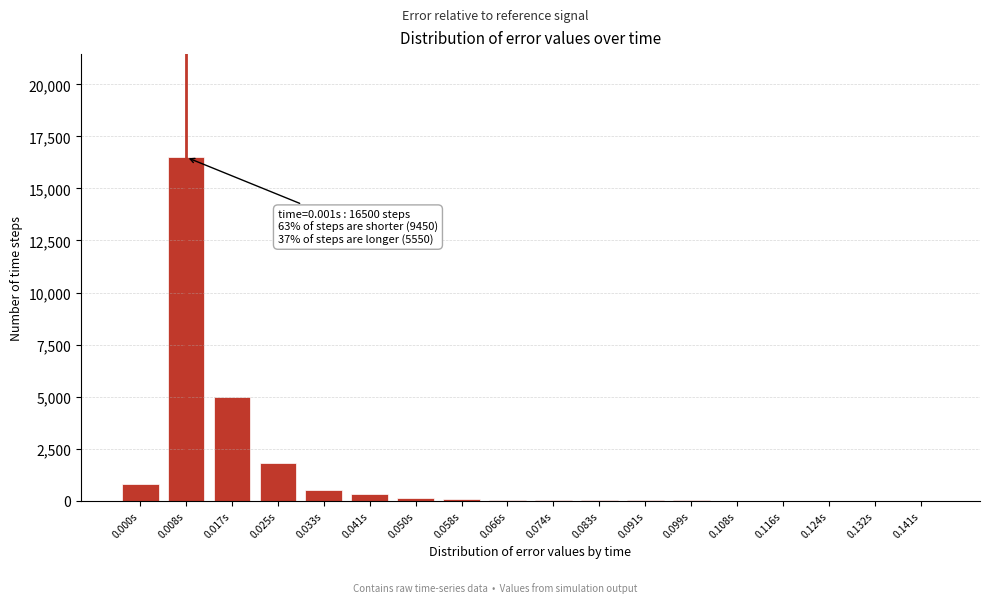

Which category has the highest value across all series?

0.008s